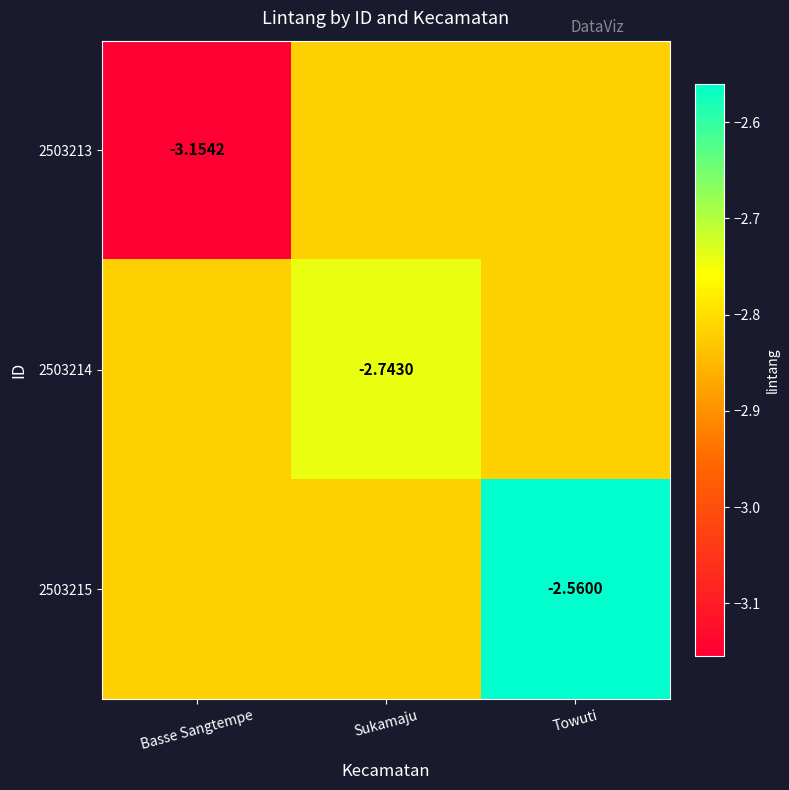

Between Basse Sangtempe and Towuti, which series saw the biggest shift?

2503213